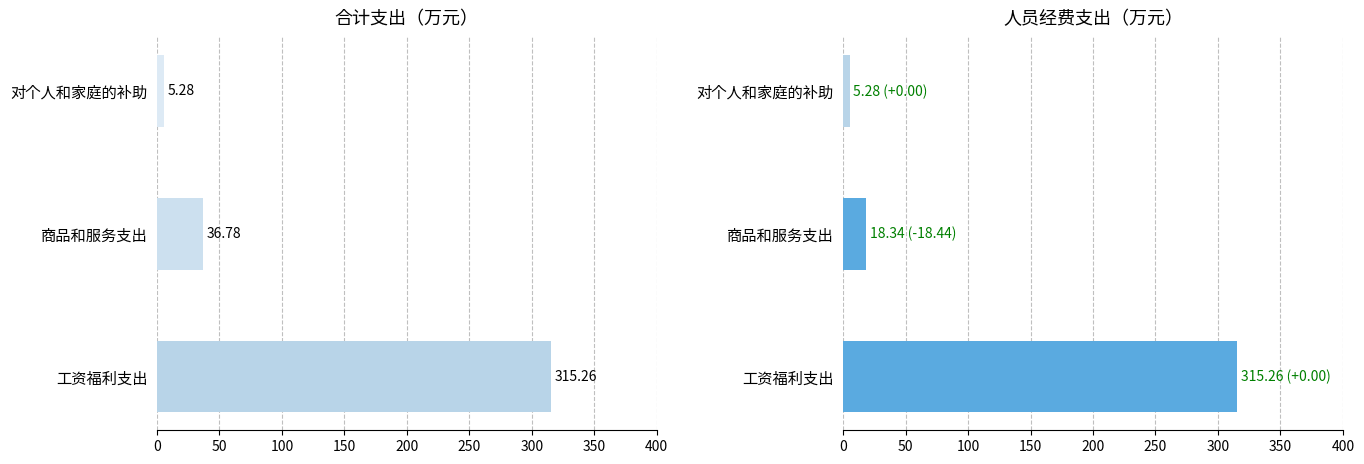

Rank the series at 对个人和家庭的补助 from lowest to highest value.

合计, 人员经费